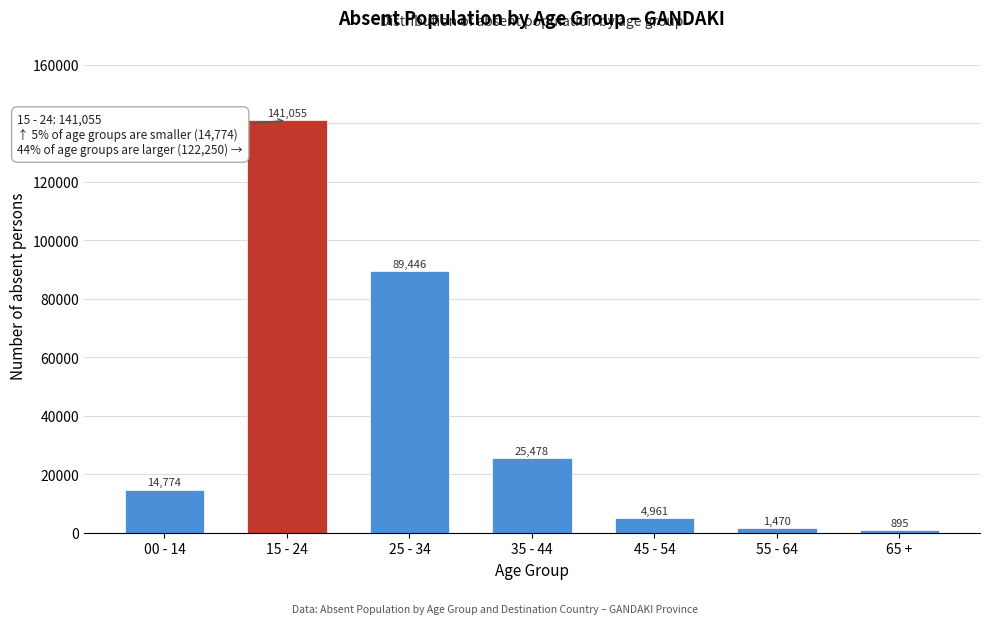

Reading left to right, what are all the values shown in this chart?

14774	141055	89446	25478	4961	1470	895